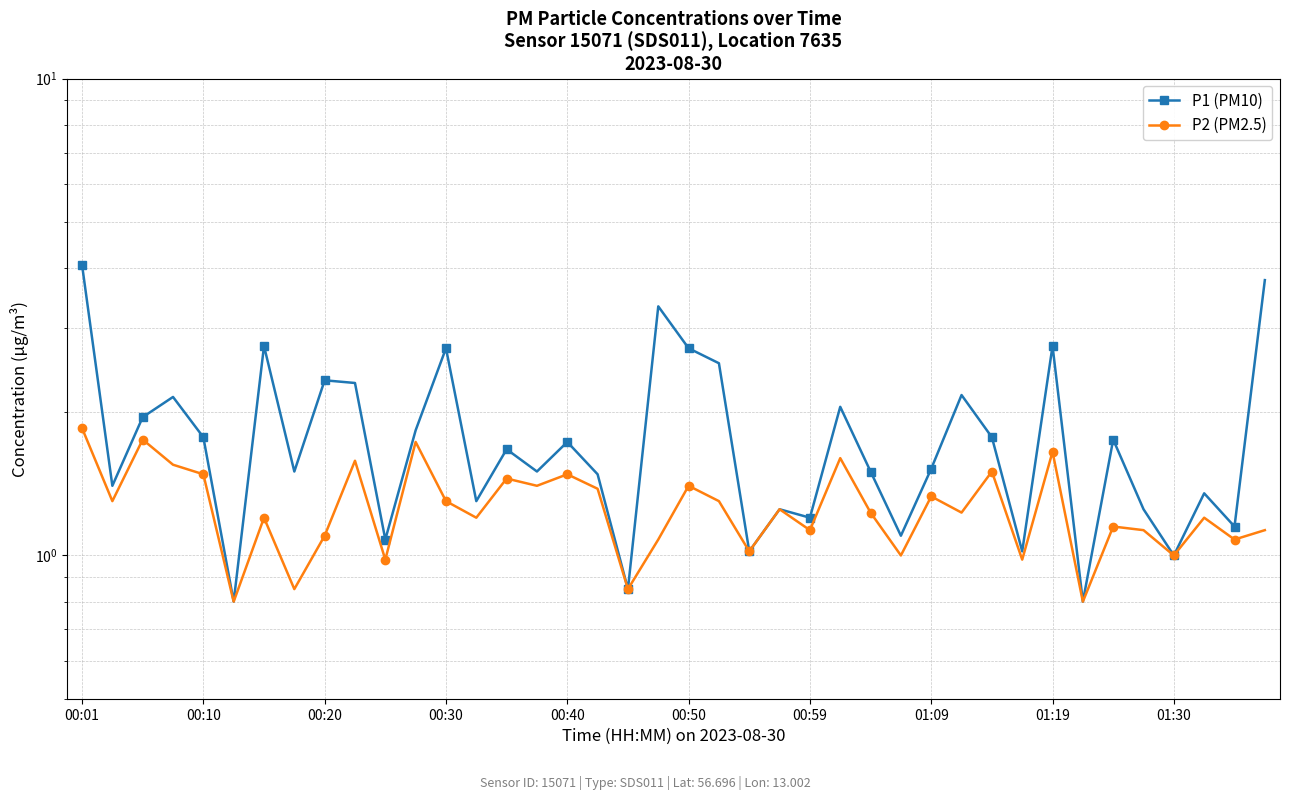

True or false: P2 (PM2.5) and P1 (PM10) cross at least once.

False